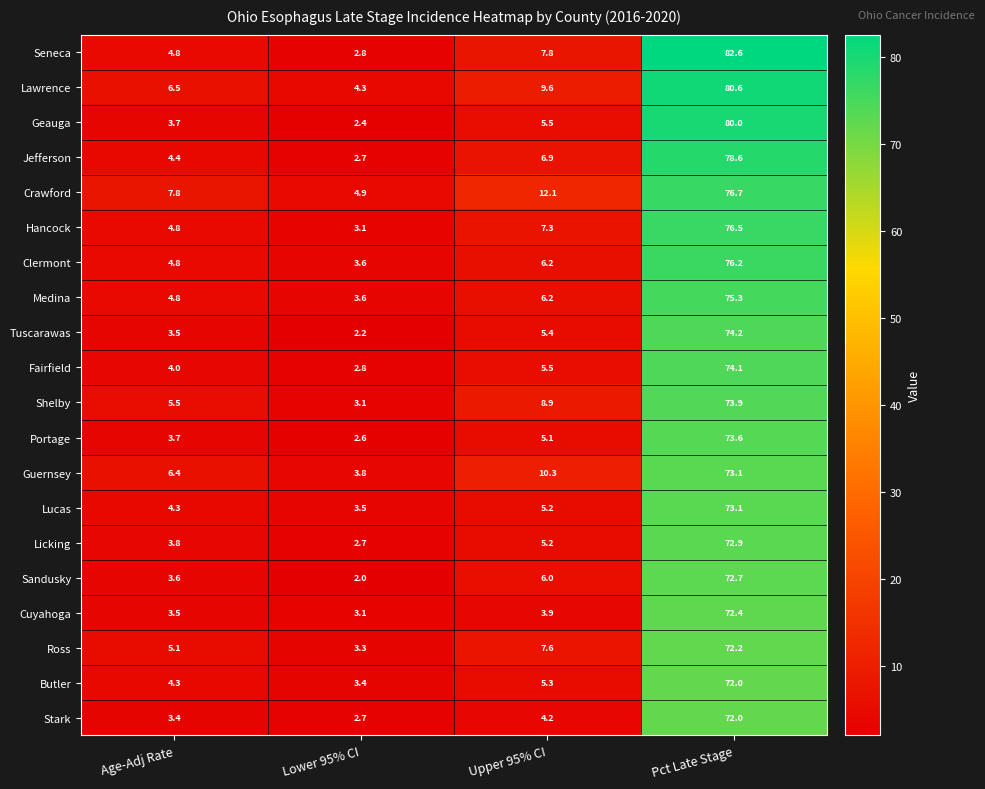

Which series has the largest total across all categories?

Crawford